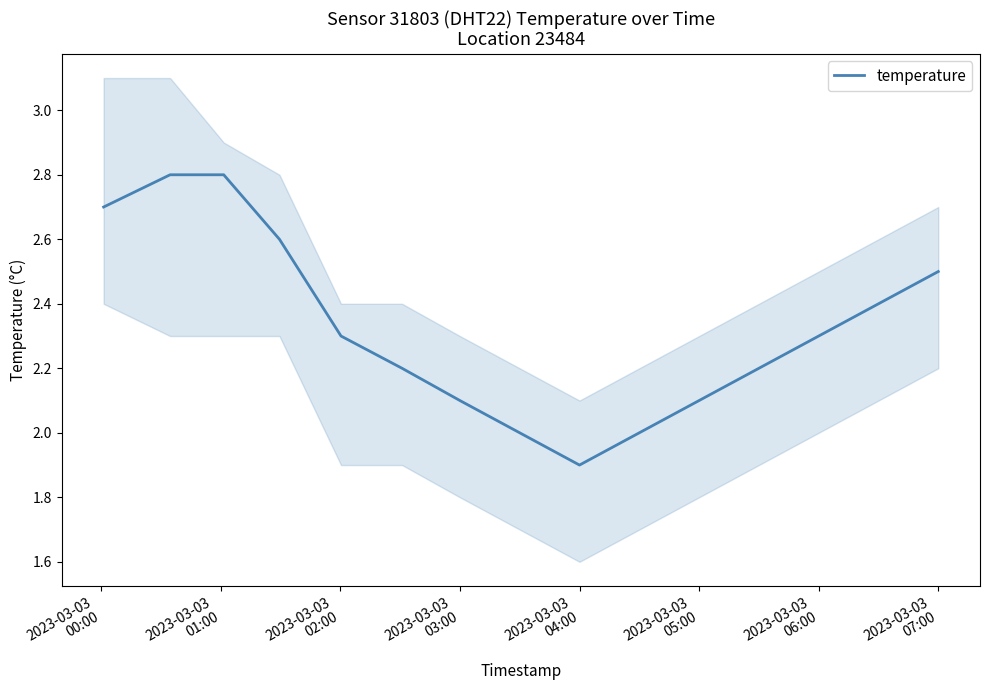

What is the sum of all values?

34.9